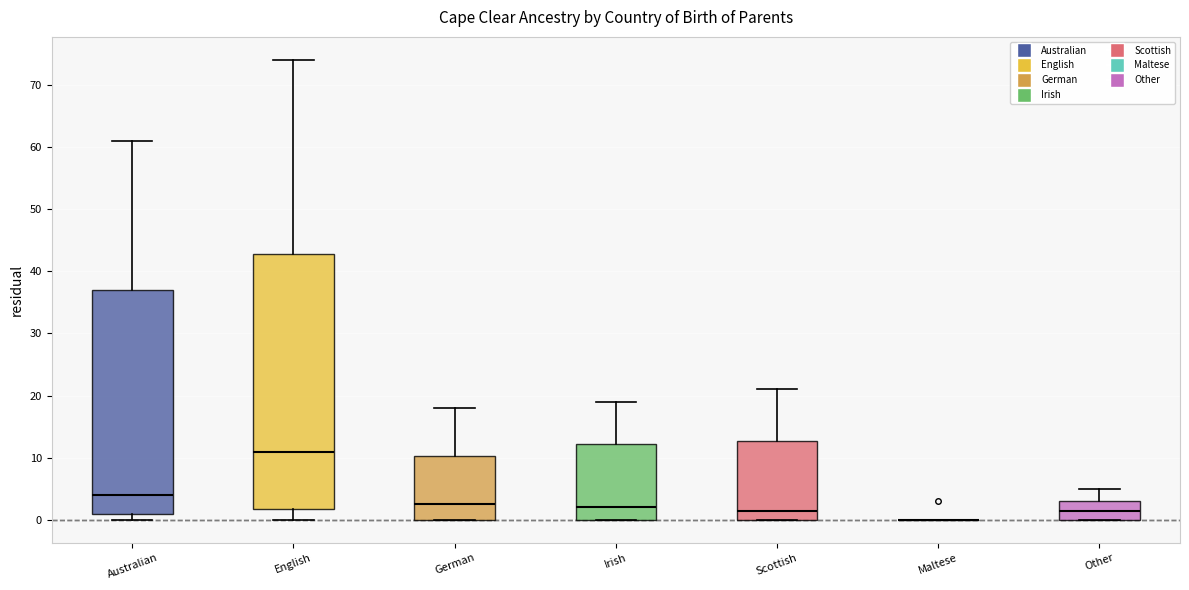

Reading left to right, transcribe this box plot: for each box, give where its median line is, the range the box spans, and where its two whiskers end, as read against the y-axis. The values are not printed on the chart, so give them approximately, as read against the axis.

Australian: median 4, box 1 to 37, whiskers 0 to 61
English: median 11, box 2 to 43, whiskers 0 to 74
German: median 3, box 0 to 10, whiskers 0 to 18
Irish: median 2, box 0 to 12, whiskers 0 to 19
Scottish: median 2, box 0 to 13, whiskers 0 to 21
Maltese: box collapsed to a line at 0, whiskers 0 to 0
Other: median 2, box 0 to 3, whiskers 0 to 5